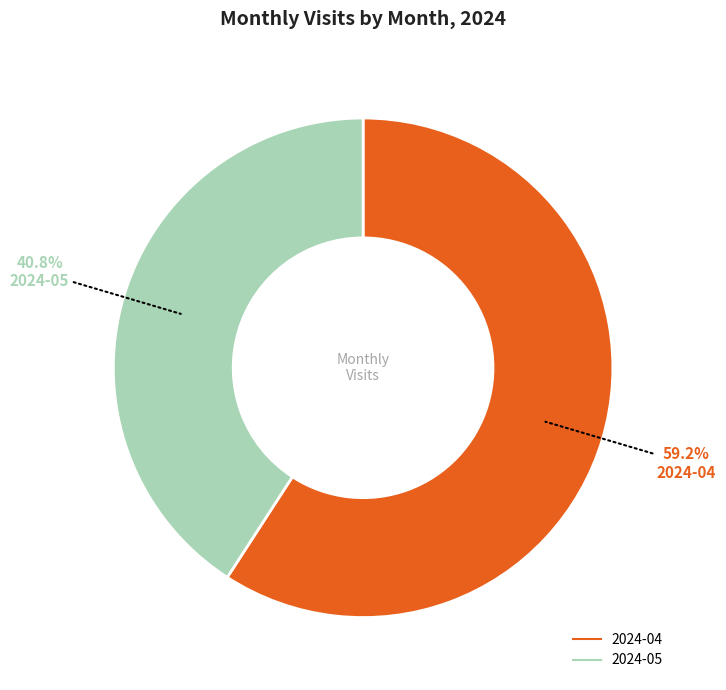

True or false: 2024-04 accounts for 66% of the total.

False